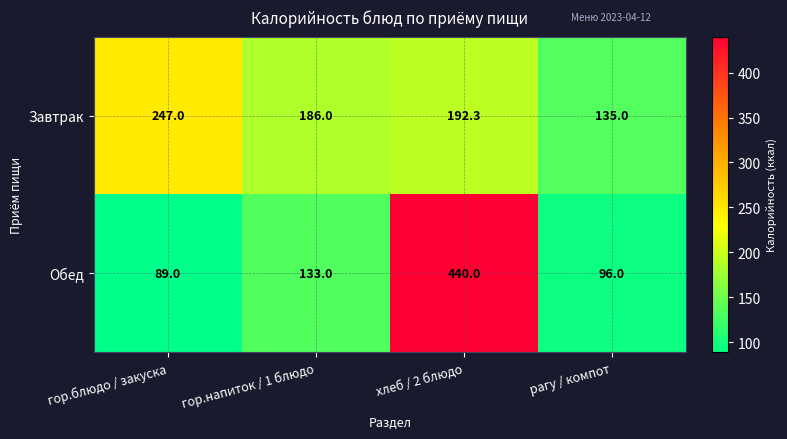

Reading left to right, list all the values displayed in this chart.

Завтрак: 247.0	186.0	192.3	135.0
Обед: 89.0	133.0	440.0	96.0